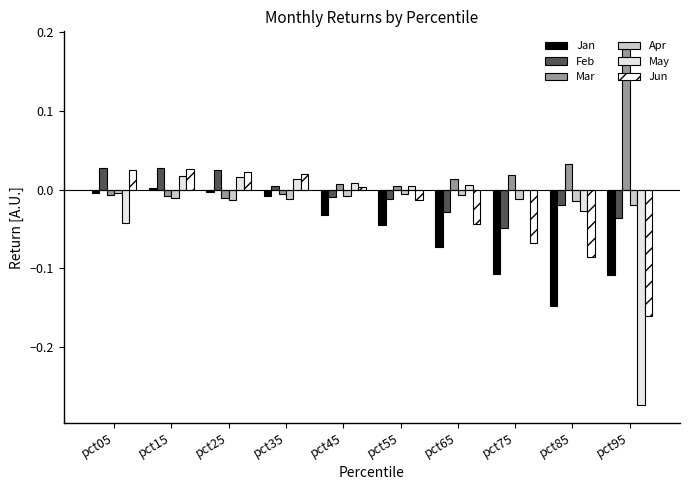

The value of Apr at pct65 is -0.0. True or false?

True